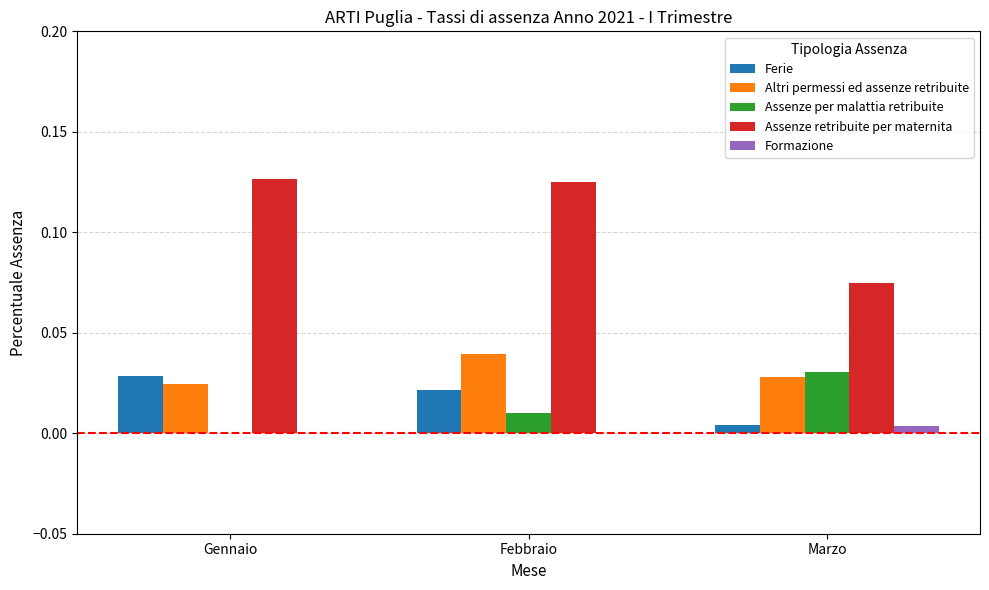

Between Gennaio and Marzo, which series saw the biggest shift?

Assenze retribuite per maternita